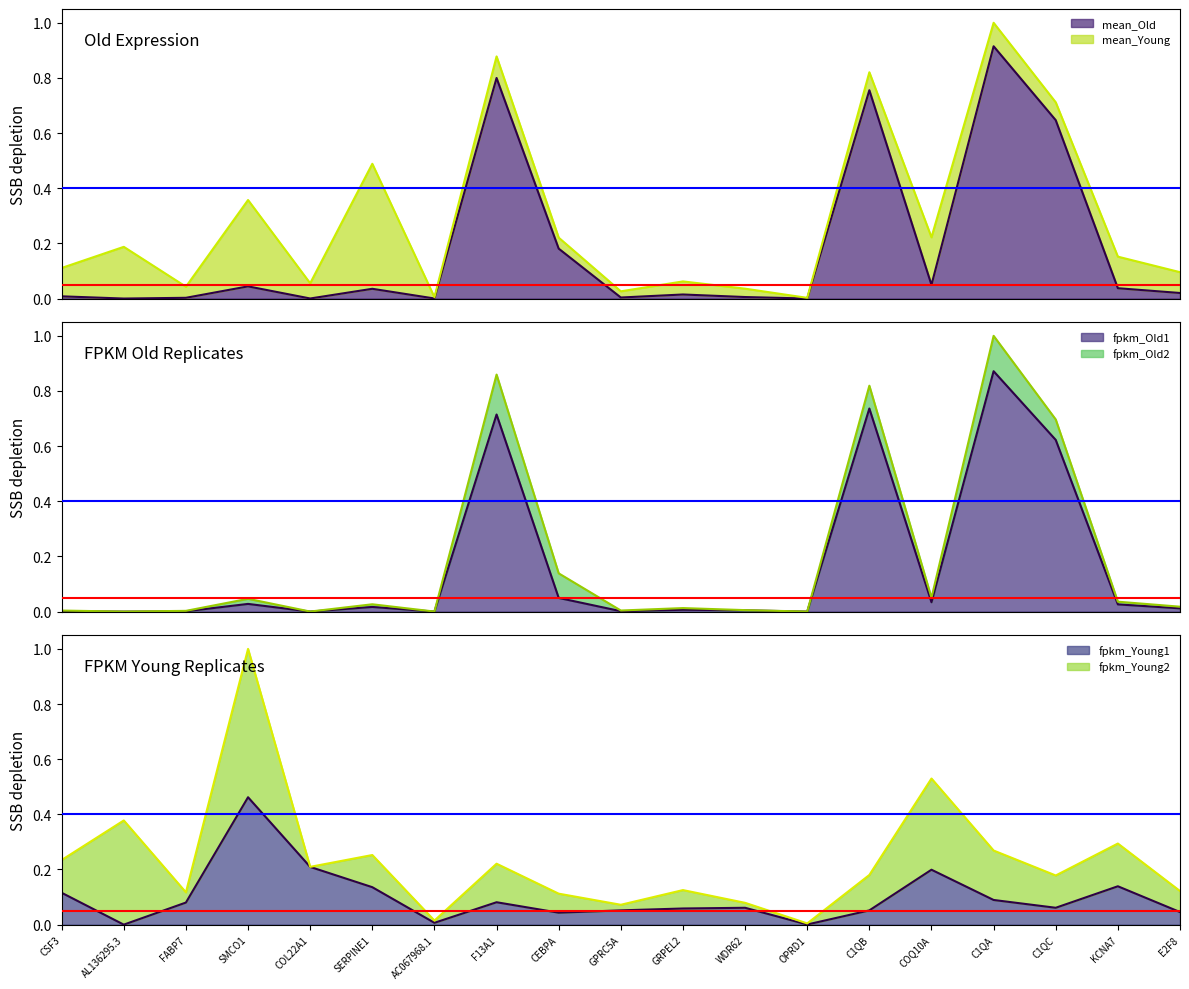

At which category is the sum across all series the highest?

C1QA